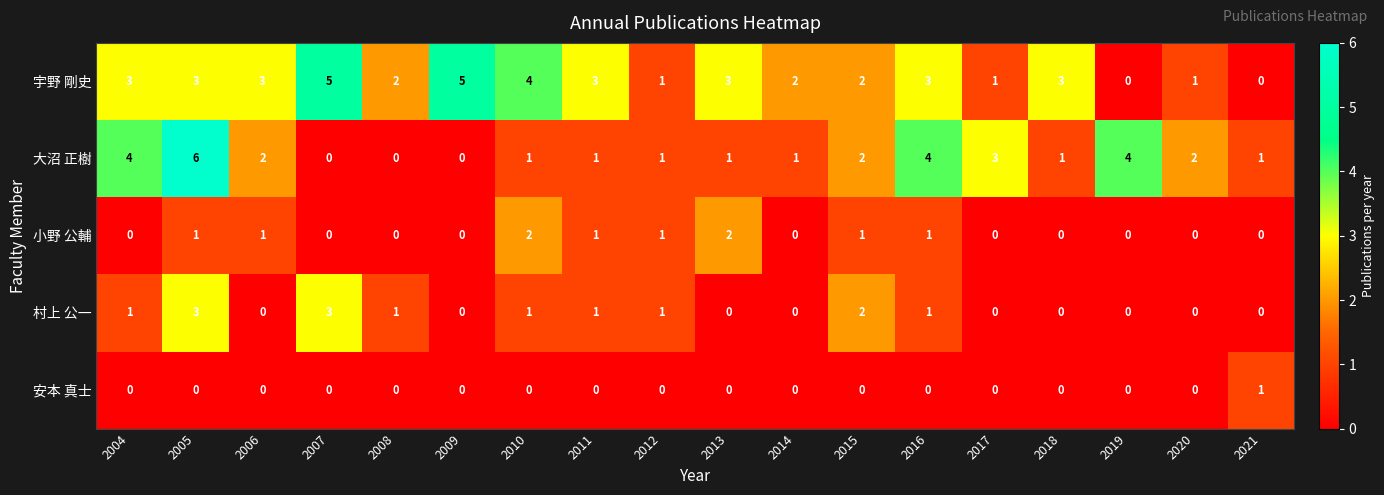

How many positive values does the 小野 公輔 series have?

8